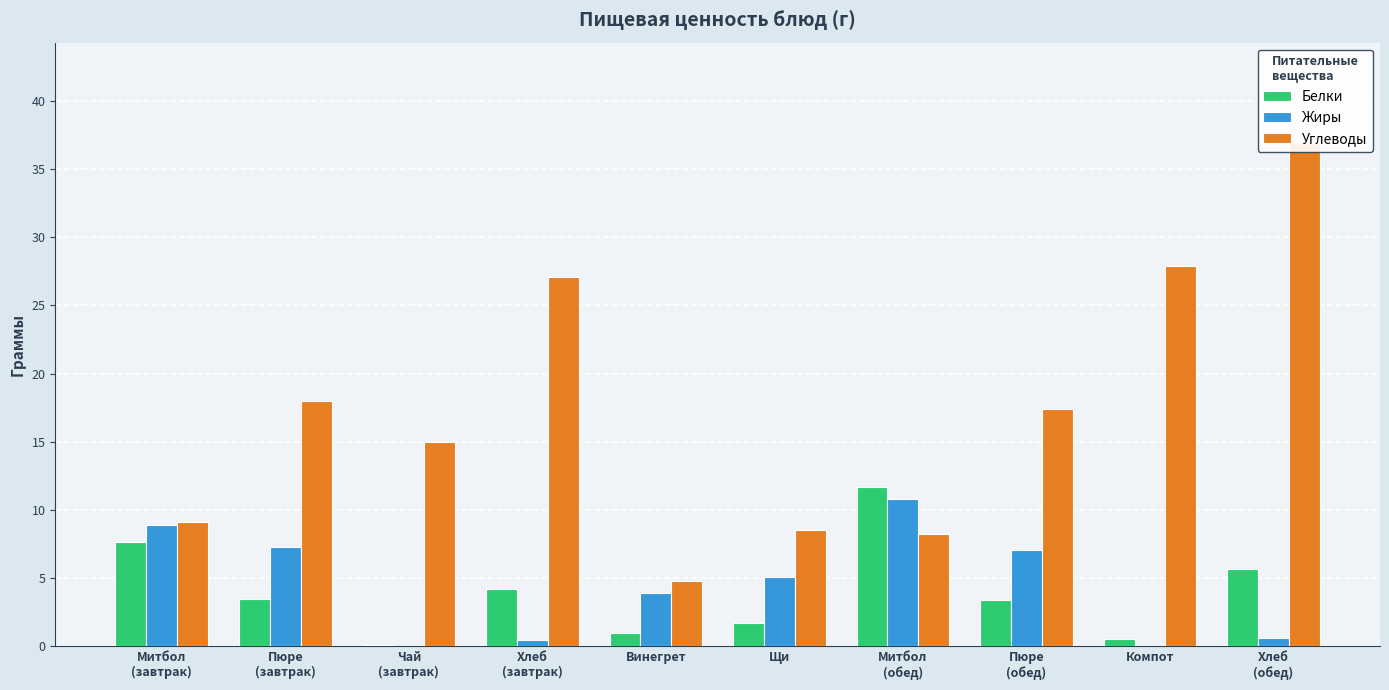

Is it true that Белки equals 15.5 at Митбол
(обед)?

False